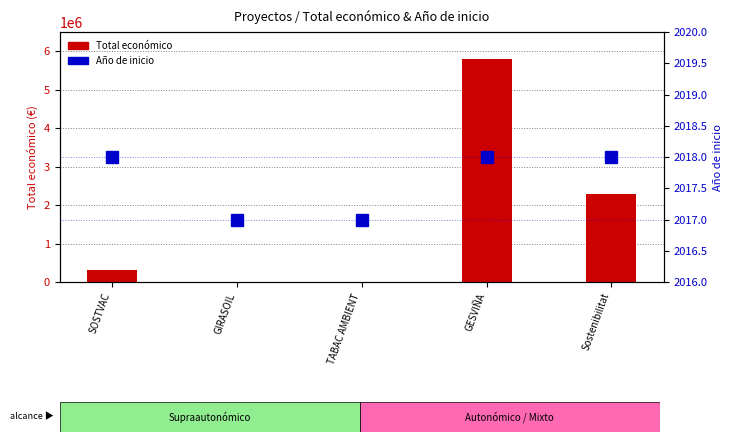

What is the label of the 1st bar from the left?

SOSTVAC